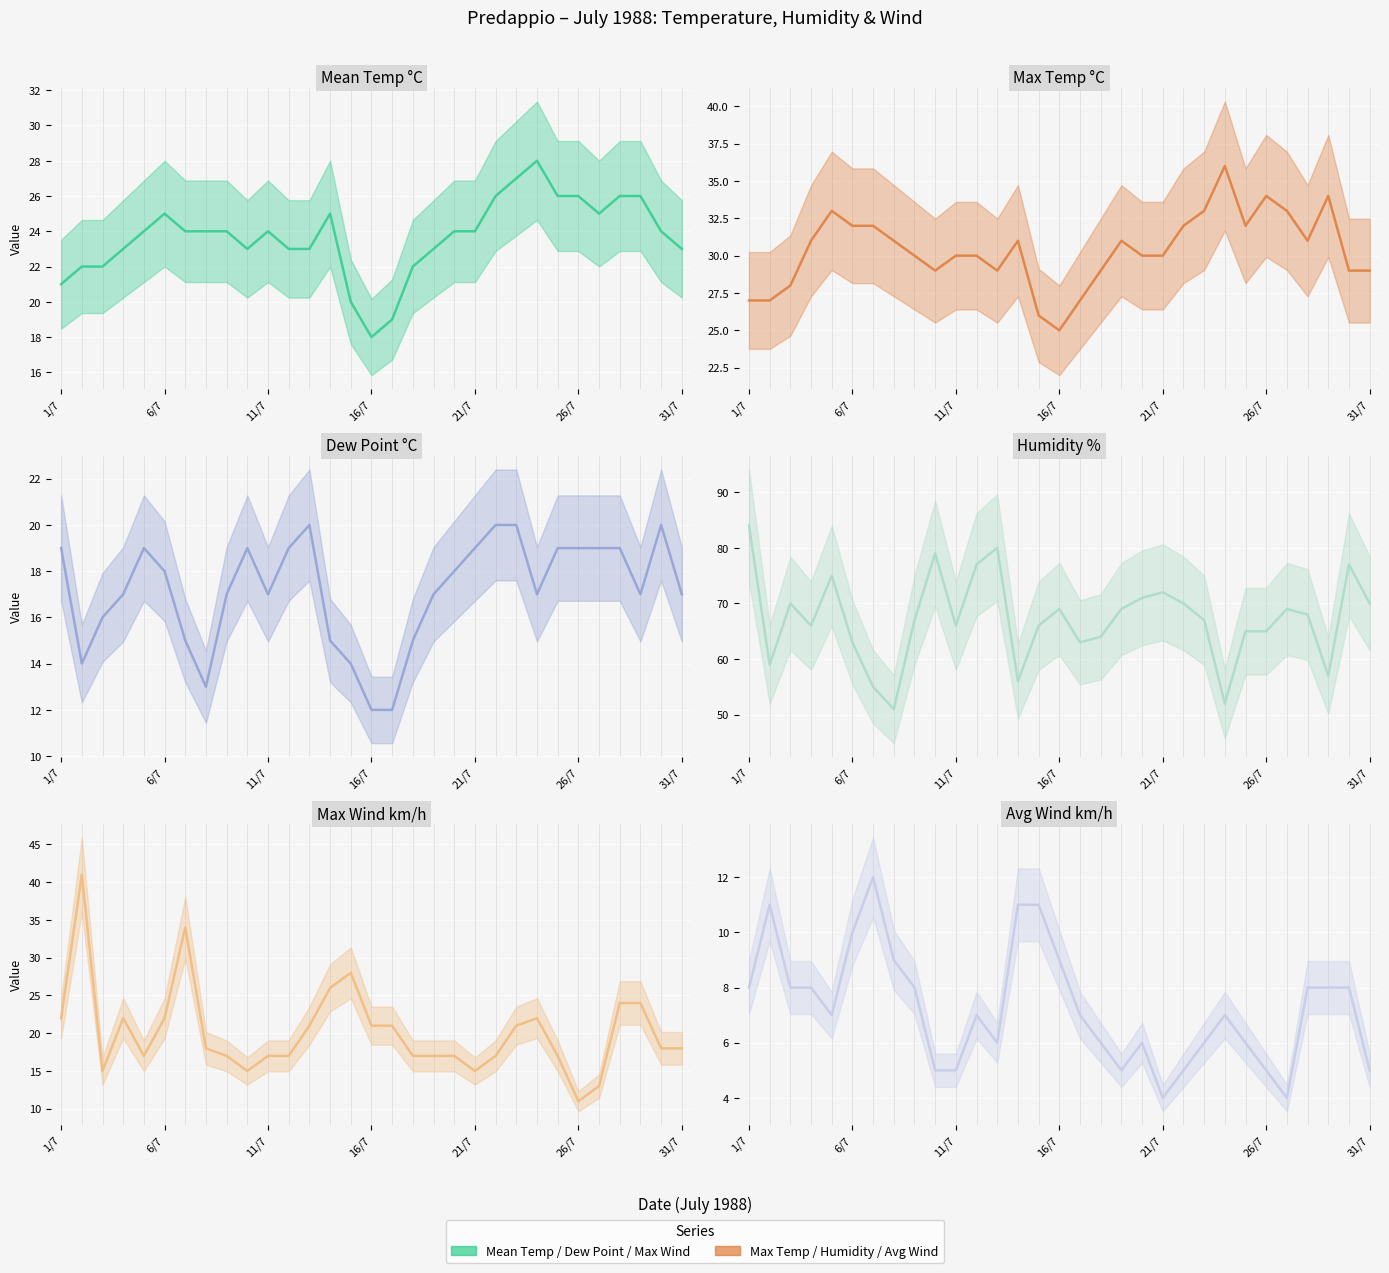

What is the sum of all VENTOMEDIA km/h values?

225